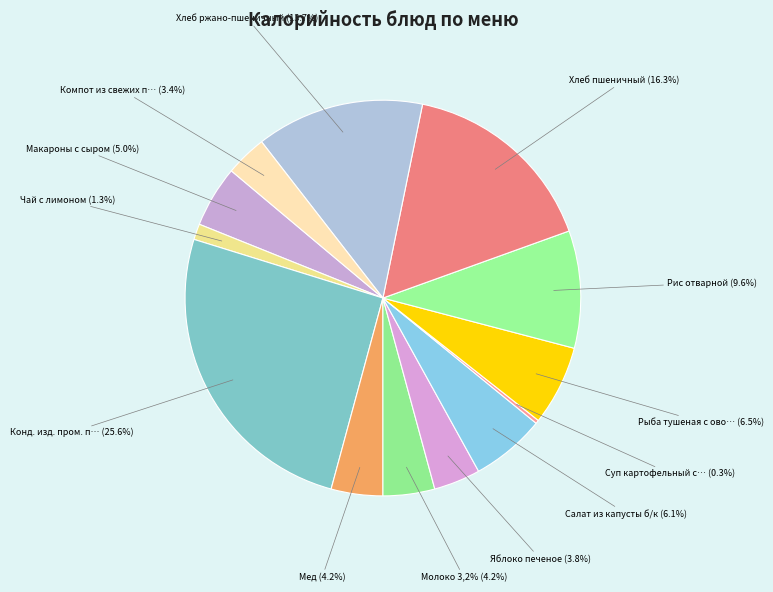

Approximately how many times larger is the value at Суп картофельный с гречневой крупой compared to Молоко 3,2%?

0.1